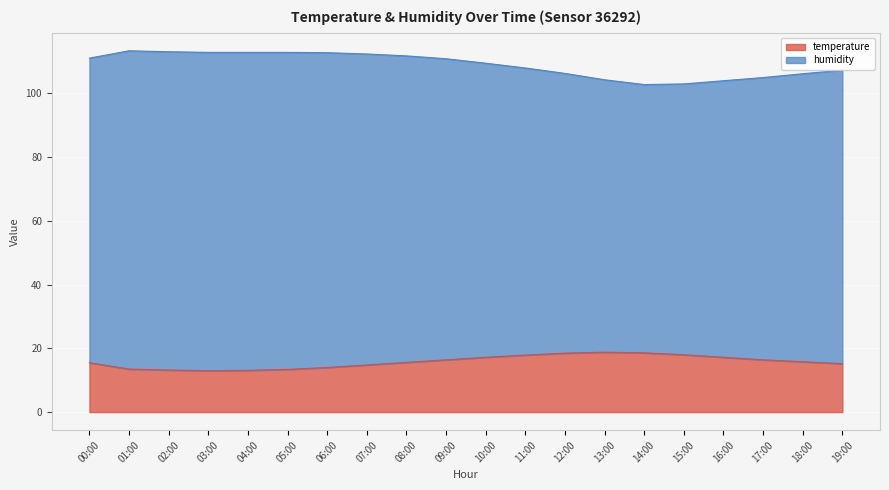

How many lines are shown in the chart?

2